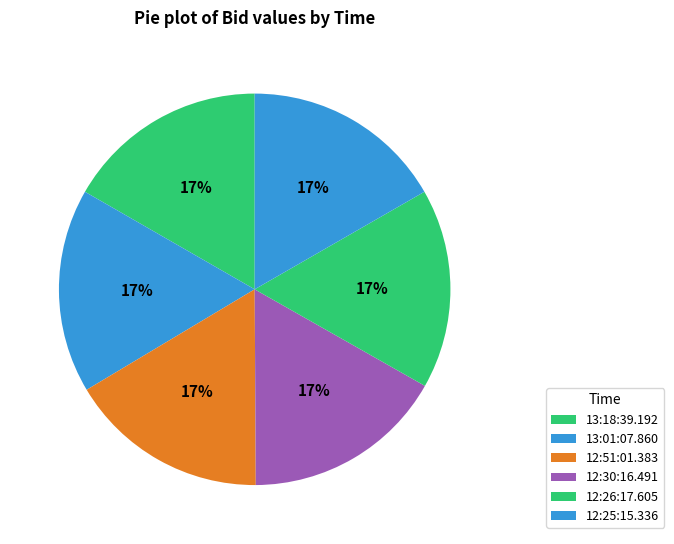

How many segments does this pie chart have?

6